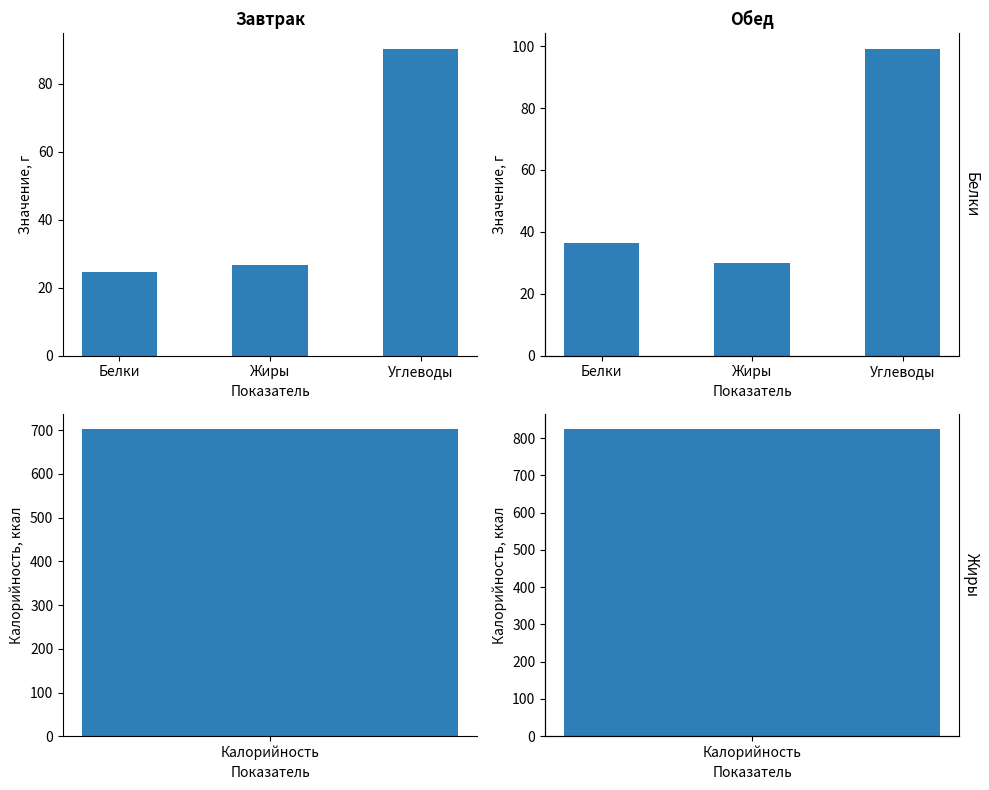

What is the spread (max minus min) of values at Белки?

11.8